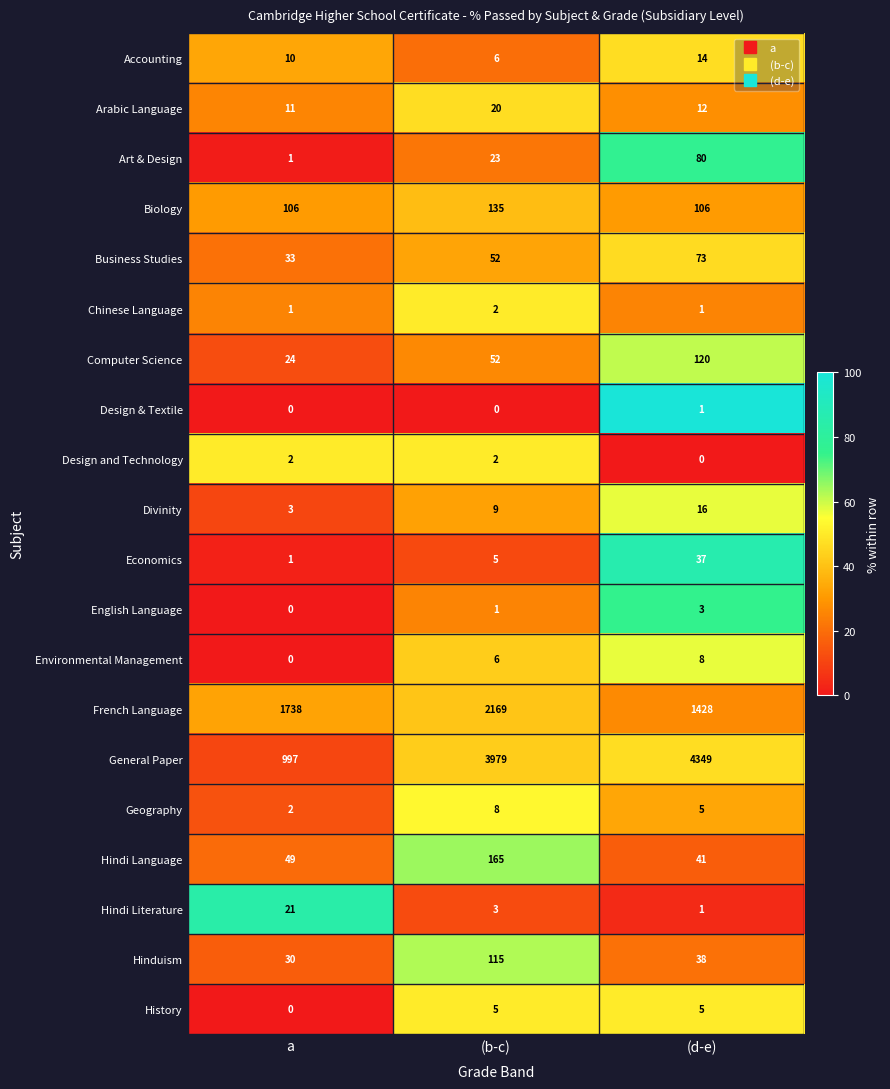

What is the difference between the highest and lowest values at (b-c)?

3979